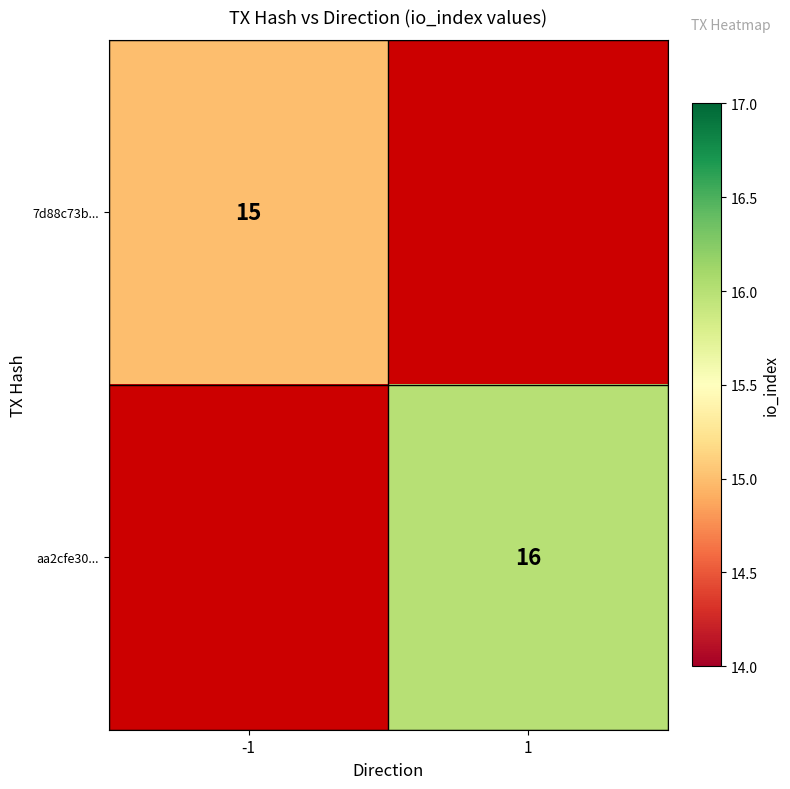

The value of aa2cfe30... at 1 is 4. True or false?

False